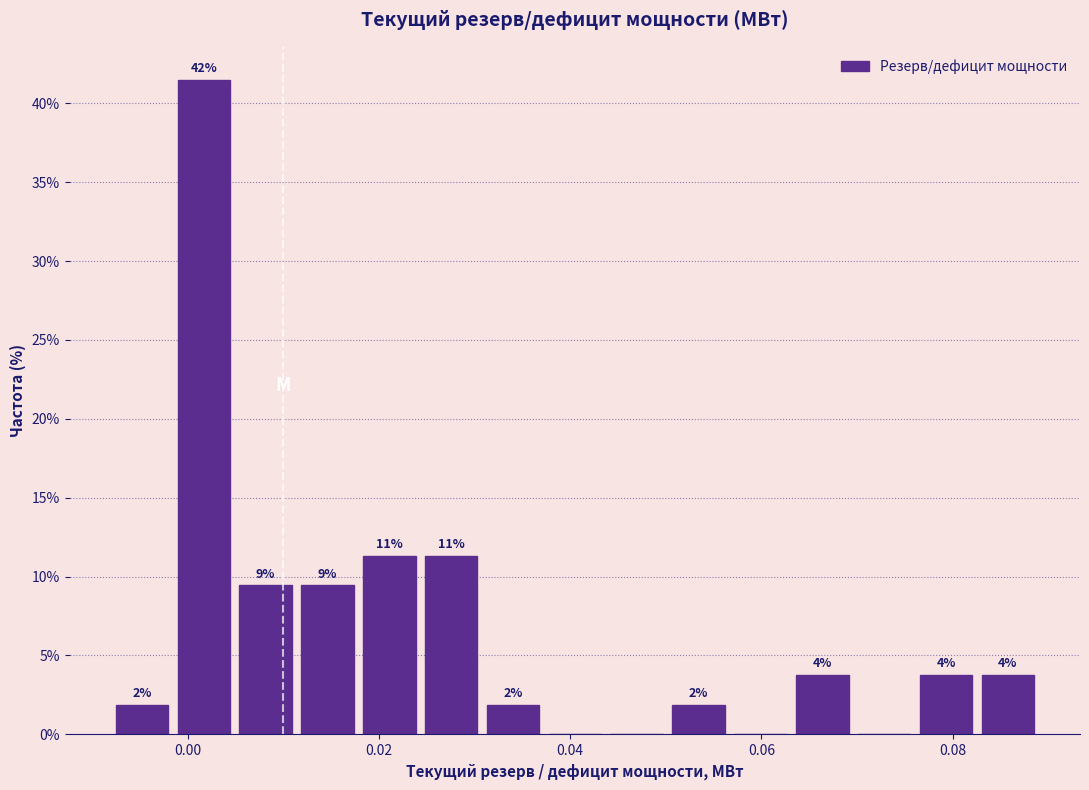

Read against the x-axis, roughly where is the centre of the tallest bar?

0.002